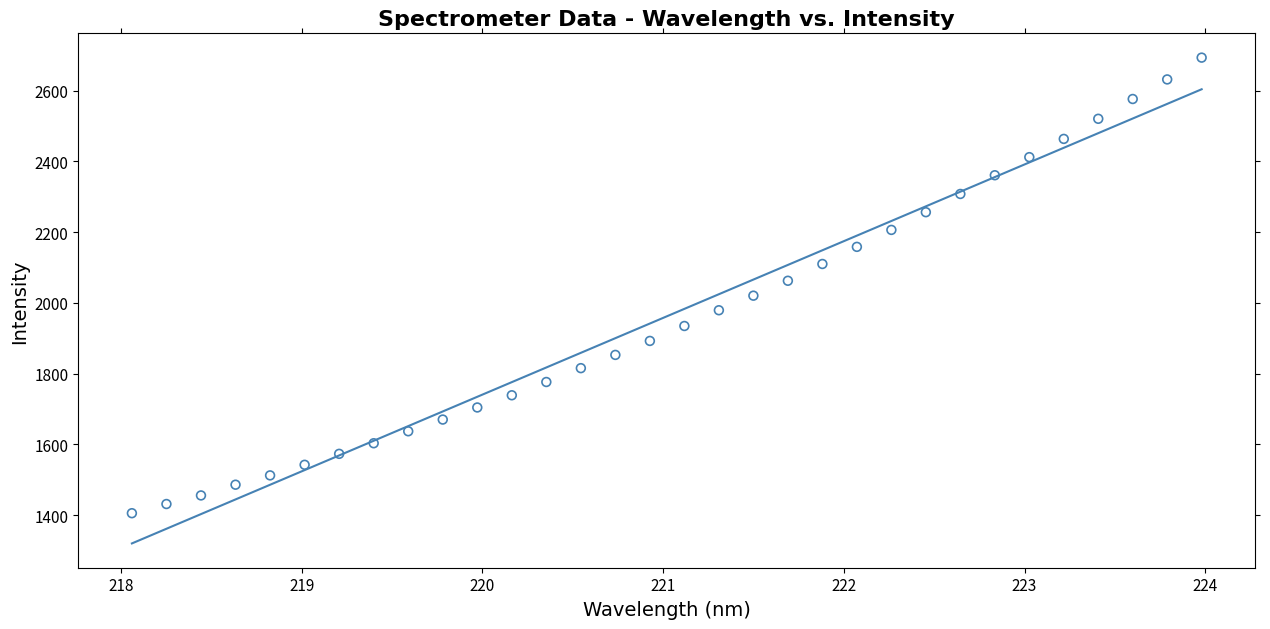

What is the range of Y values (max minus min)?

1287.6